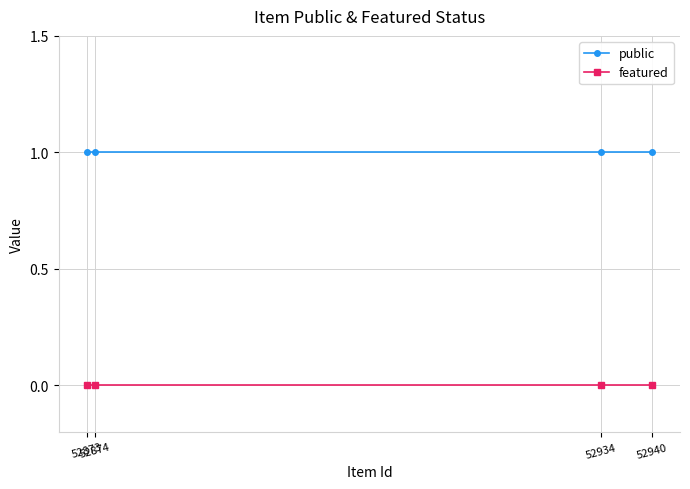

Rank the series by their average value, from highest to lowest.

public, featured